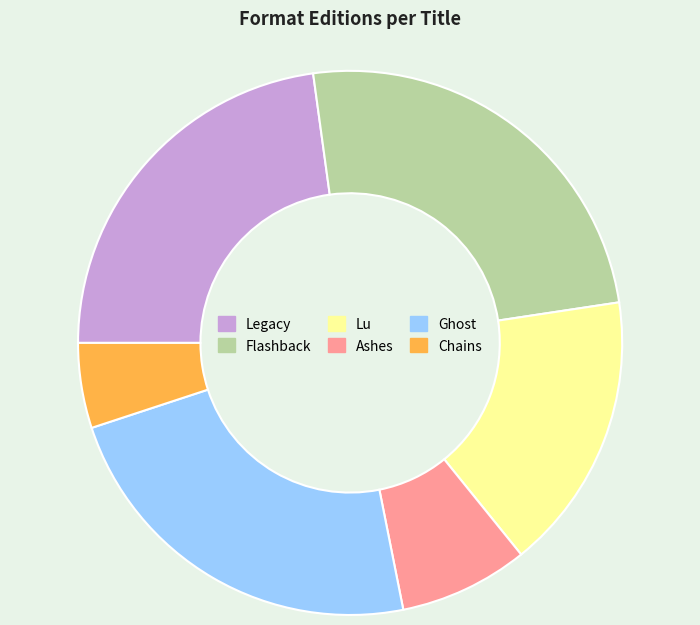

Count the number of slices in the pie.

6